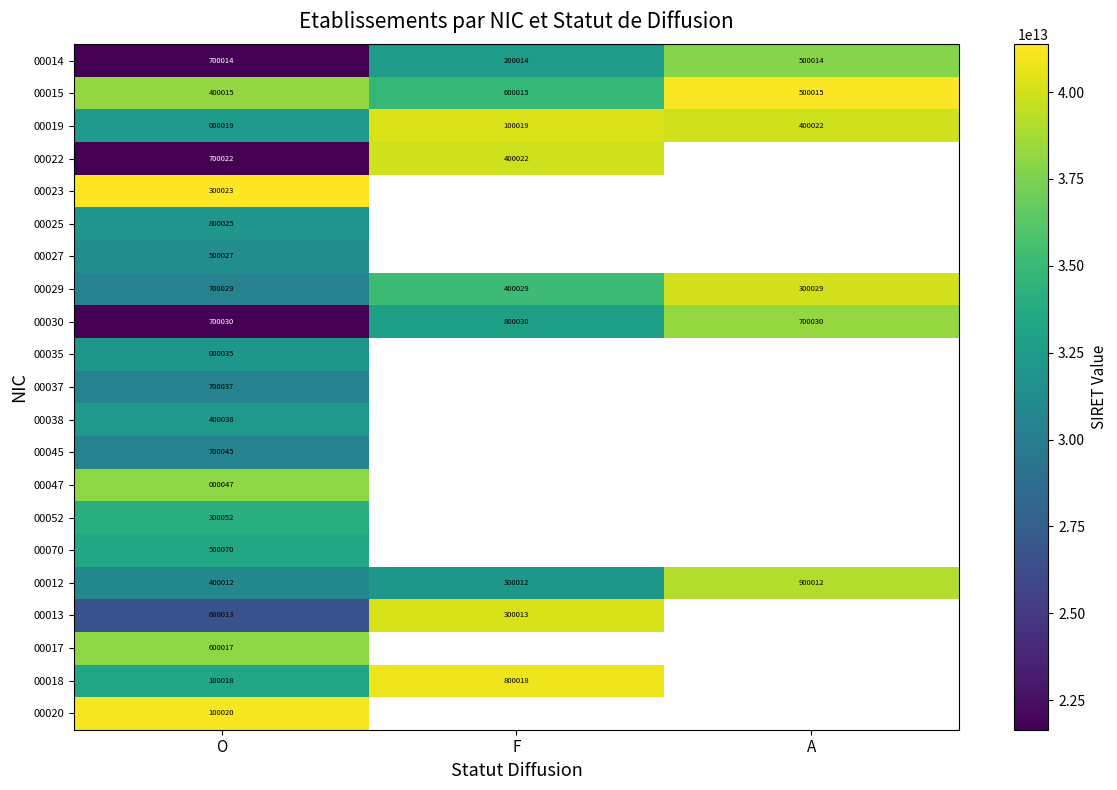

The value of 00030 at O is 700030. True or false?

True